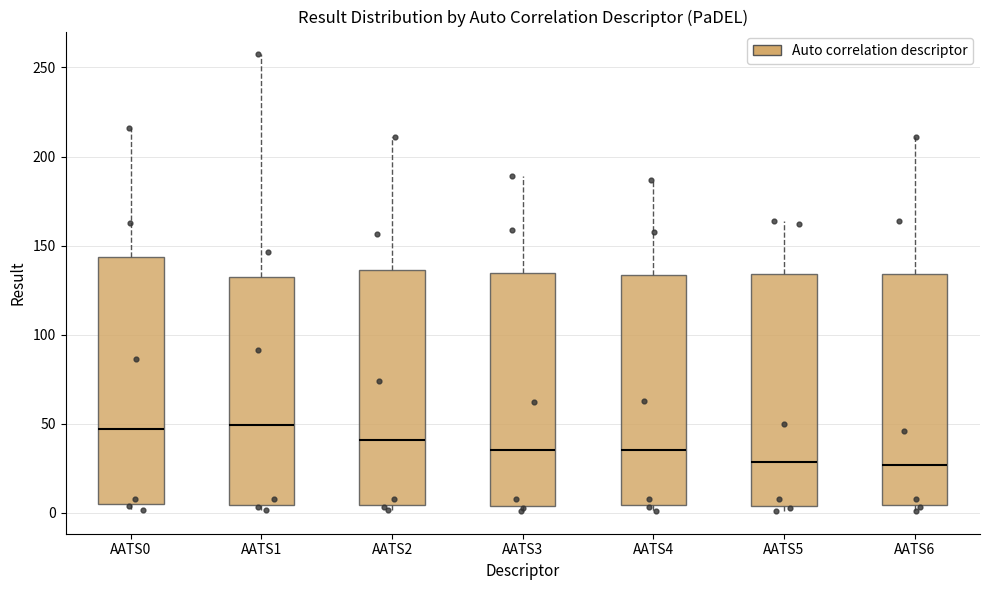

Reading left to right, transcribe this box plot: for each box, give where its median line is, the range the box spans, and where its two whiskers end, as read against the y-axis. The values are not printed on the chart, so give them approximately, as read against the axis.

AATS0: median 45, box 5 to 145, whiskers 0 to 215
AATS1: median 50, box 5 to 135, whiskers 0 to 255
AATS2: median 40, box 5 to 135, whiskers 0 to 210
AATS3: median 35, box 5 to 135, whiskers 0 to 190
AATS4: median 35, box 5 to 135, whiskers 0 to 185
AATS5: median 30, box 5 to 135, whiskers 0 to 165
AATS6: median 25, box 5 to 135, whiskers 0 to 210